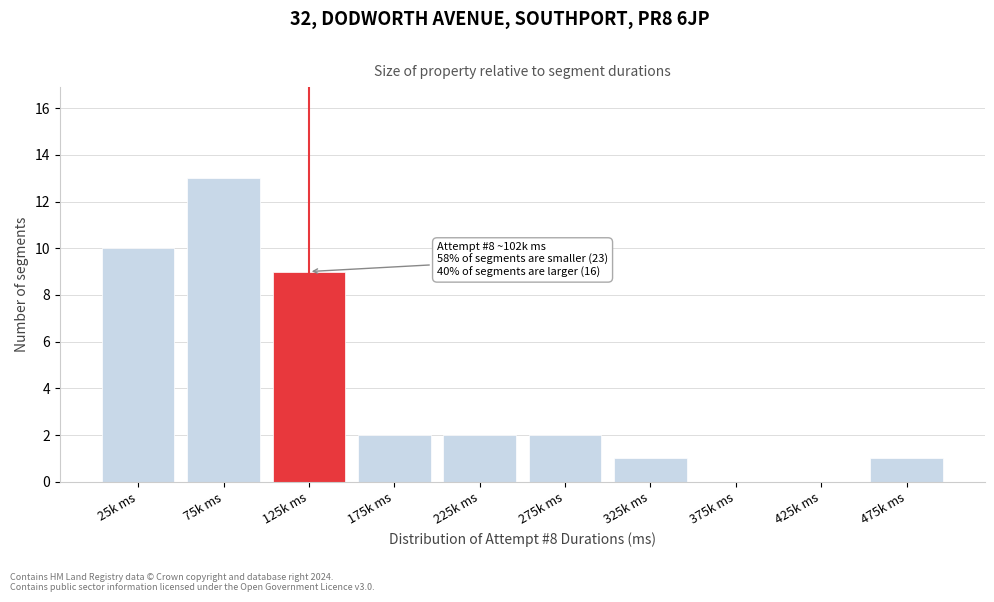

Reading left to right, transcribe all the data shown in this chart.

25k ms=10	75k ms=13	125k ms=9	175k ms=2	225k ms=2	275k ms=2	325k ms=1	375k ms=0	425k ms=0	475k ms=1